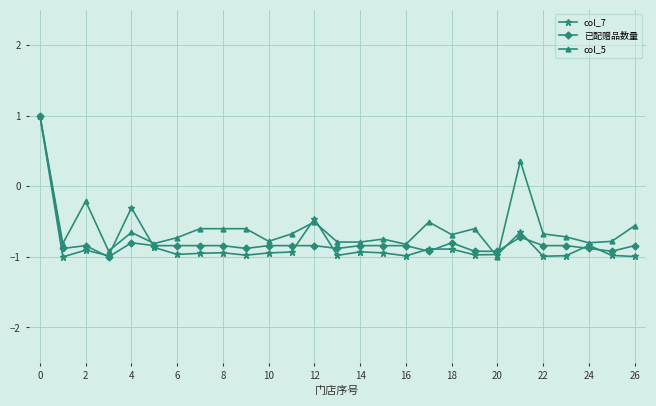

What is the maximum value for col_7?

1.0